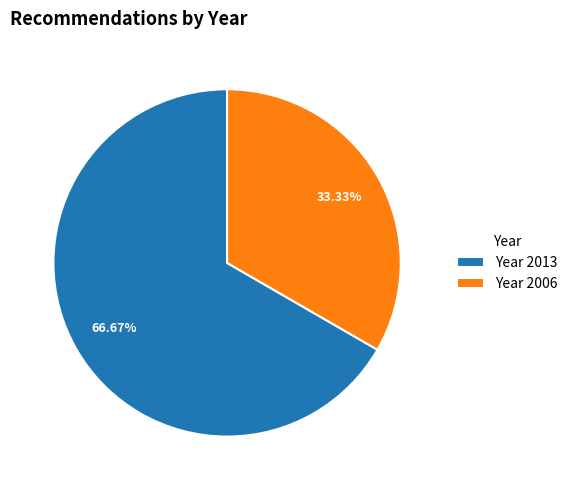

Which category has the biggest portion of the pie?

Year 2013